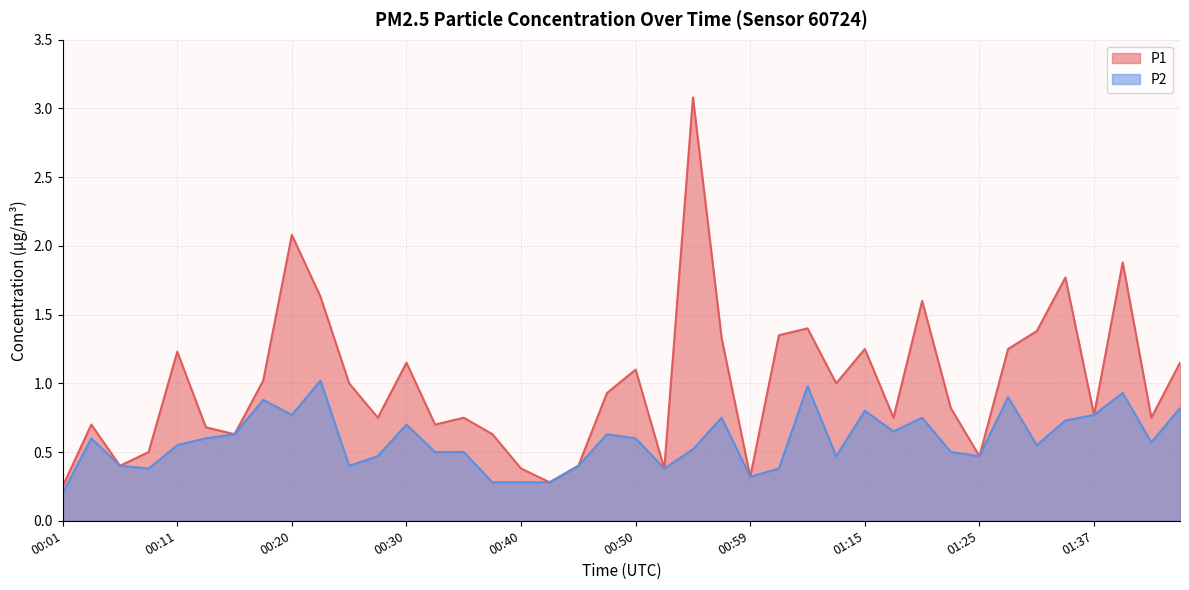

True or false: P1 and P2 intersect in this chart.

False